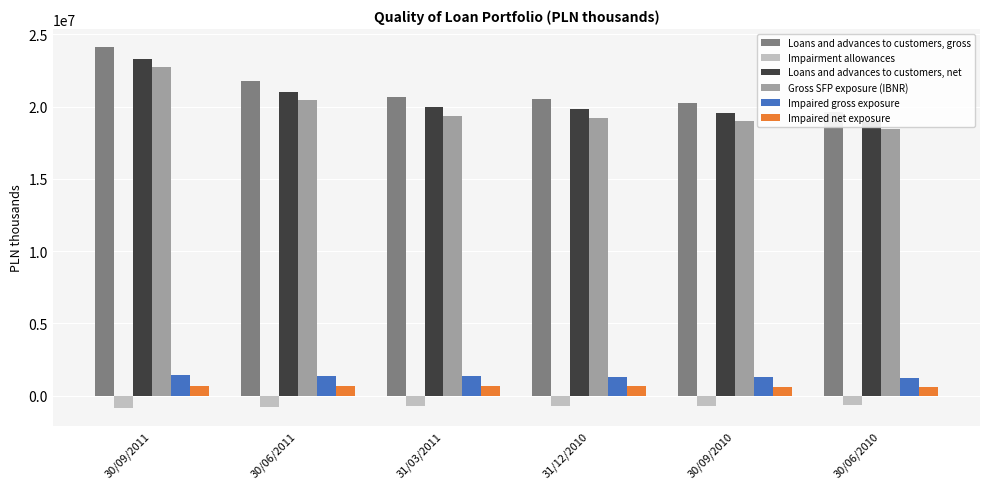

Which category has the highest value in the Impaired gross exposure series?

30/09/2011